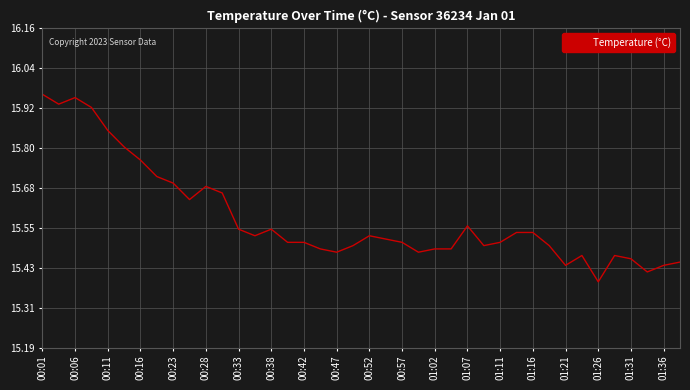

What is the value of the 5th point from the left?

15.8